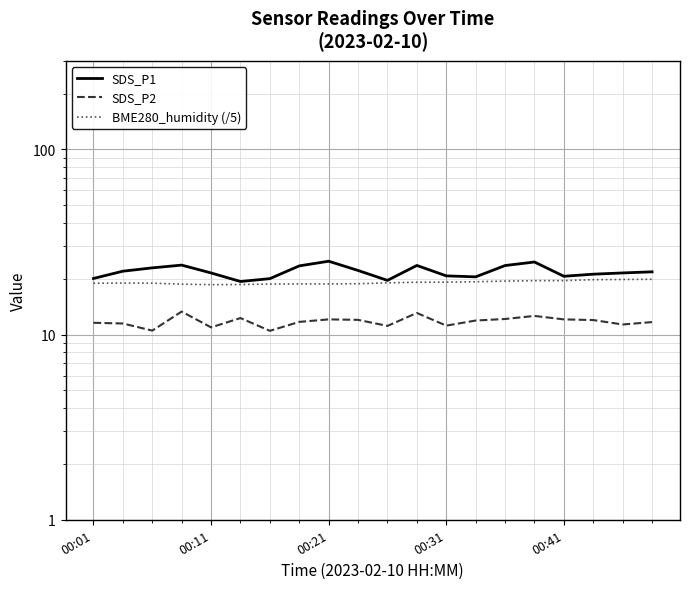

True or false: SDS_P1 and SDS_P2 cross at least once.

False